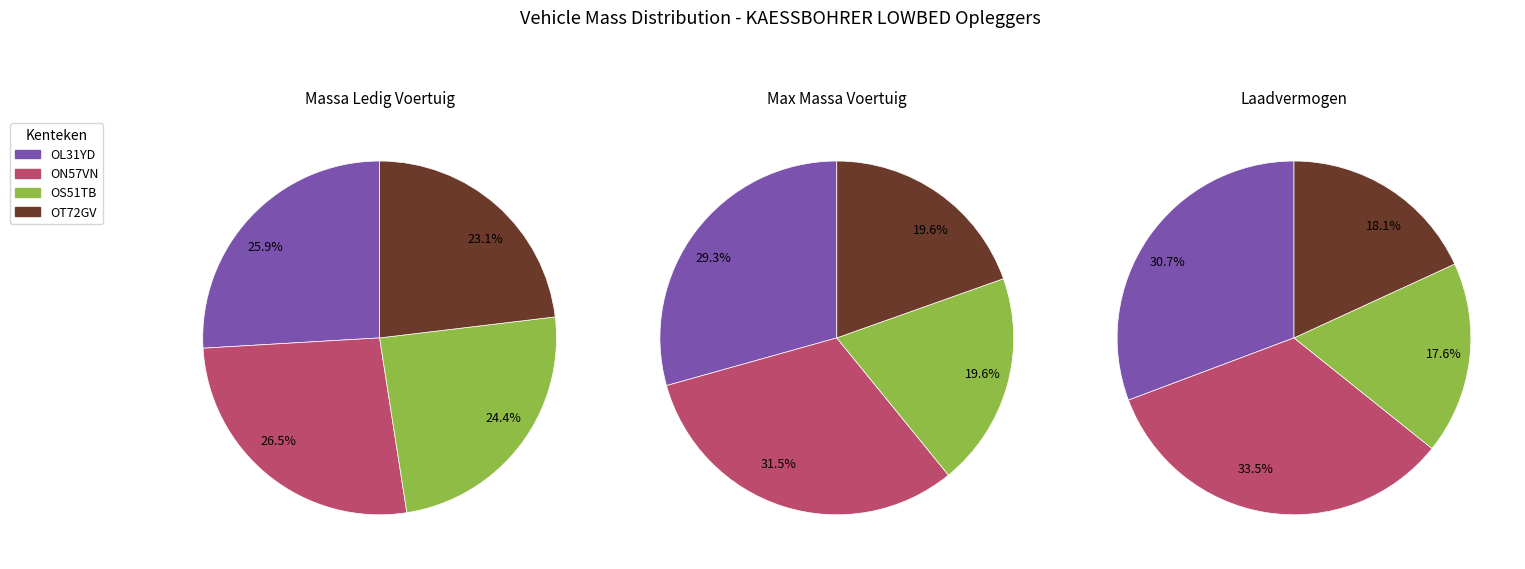

True or false: OS51TB accounts for 32% of the total.

False